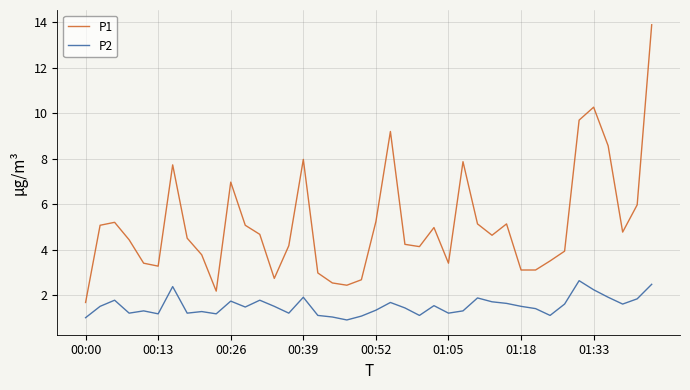

Which series has the widest spread of values?

P1